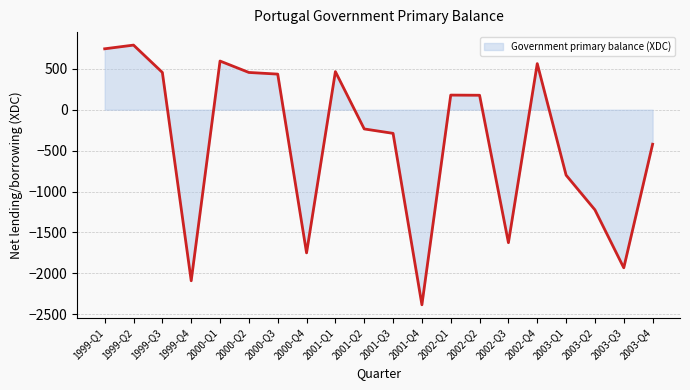

What is the difference between the maximum and minimum values?

3172.1